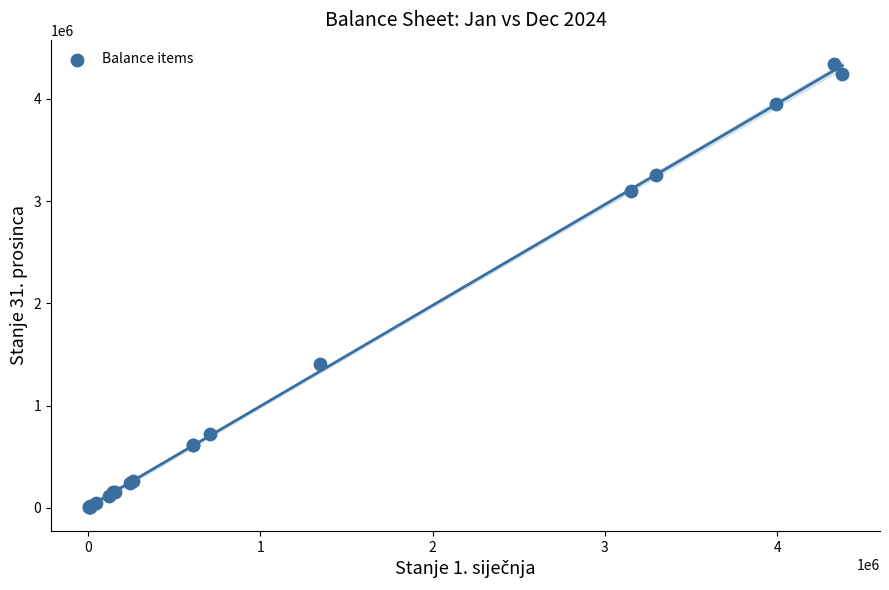

What Y value in the scatter plot is closest to 2171735?

1409306.8